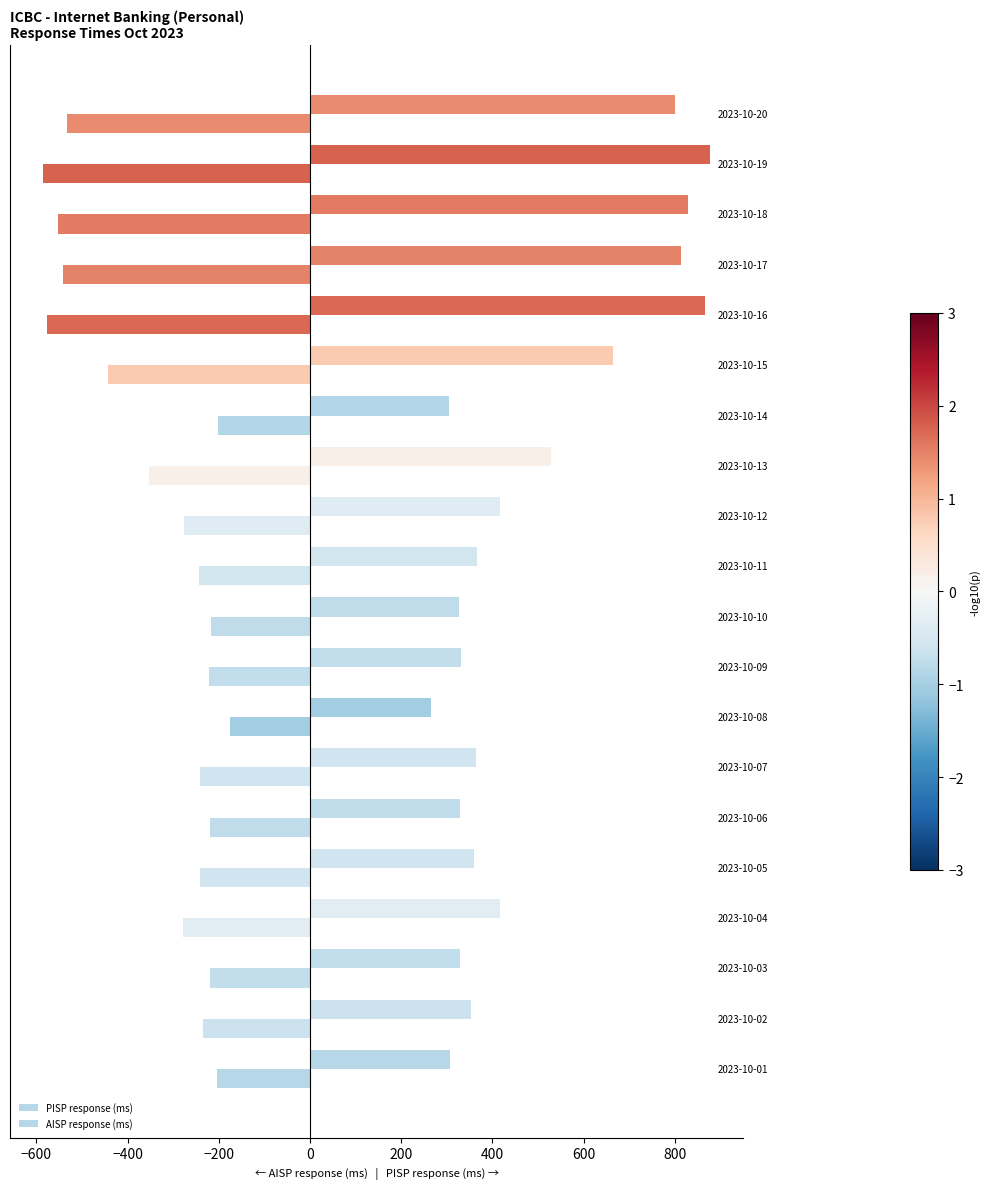

How many categories are shown in the chart?

20